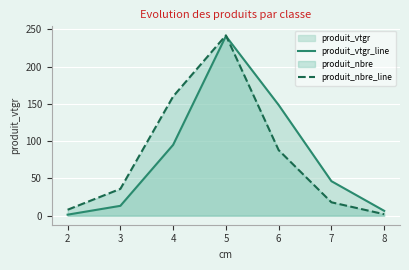

Which series has the largest total across all categories?

produit_nbre_line